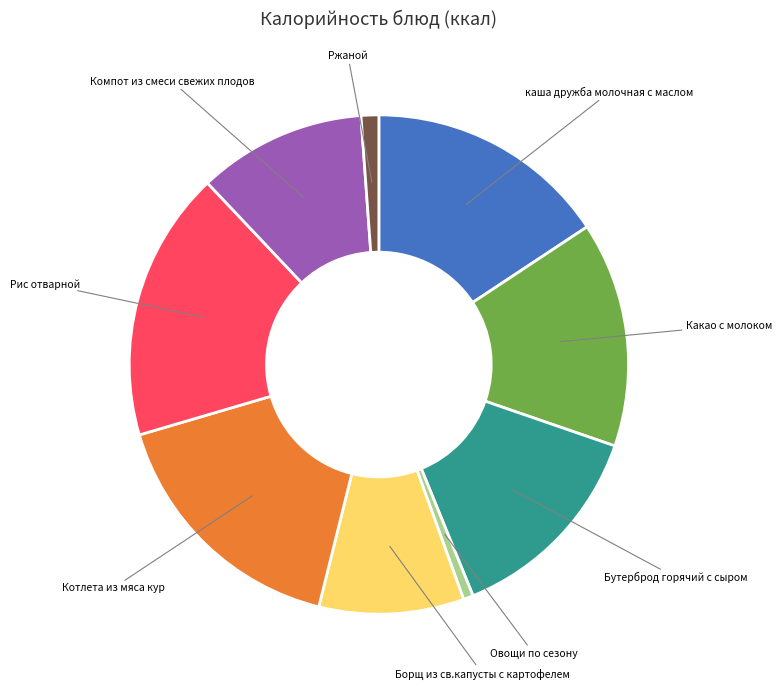

Is there any slice that represents more than half of the pie?

No